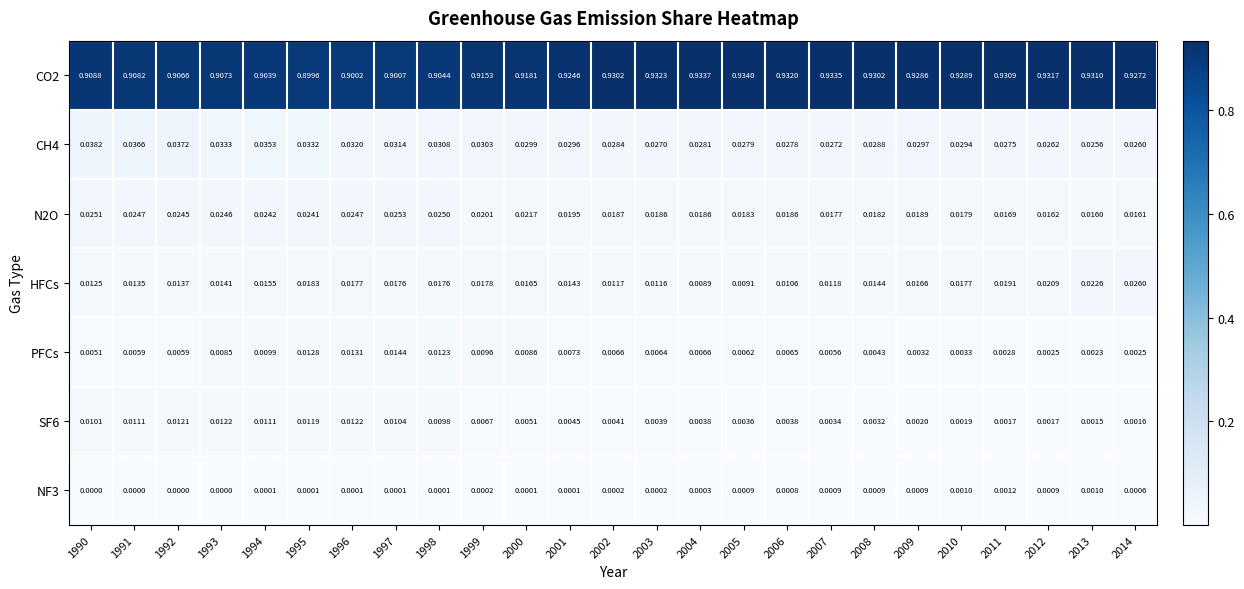

Is the value of HFCs at 2004 greater than the value of CH4 at 2011?

No